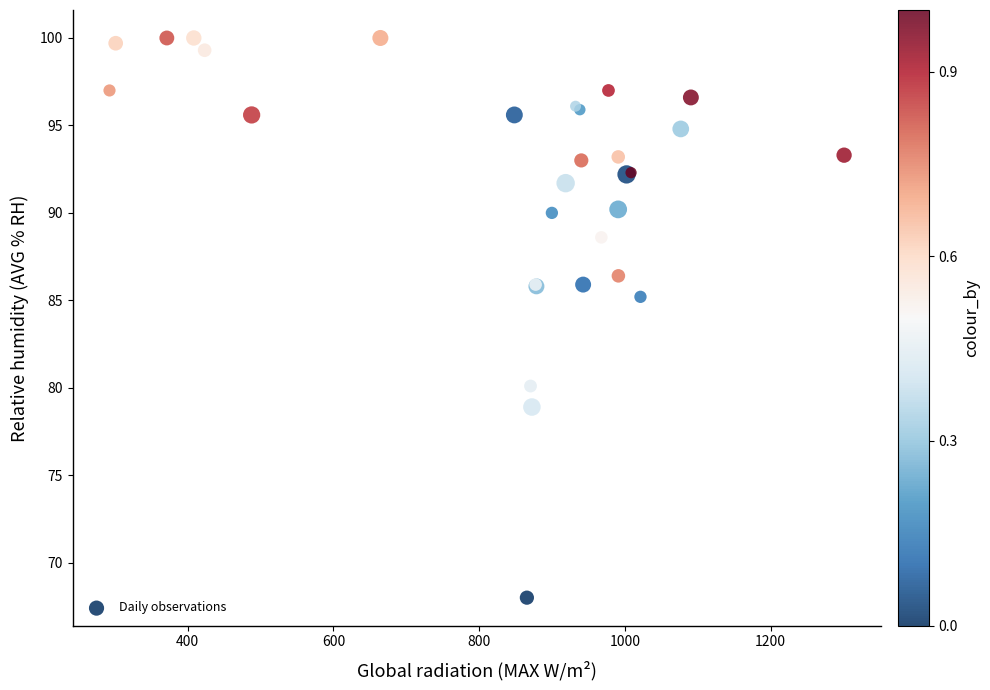

What Y value in the scatter plot is closest to 84?

85.2